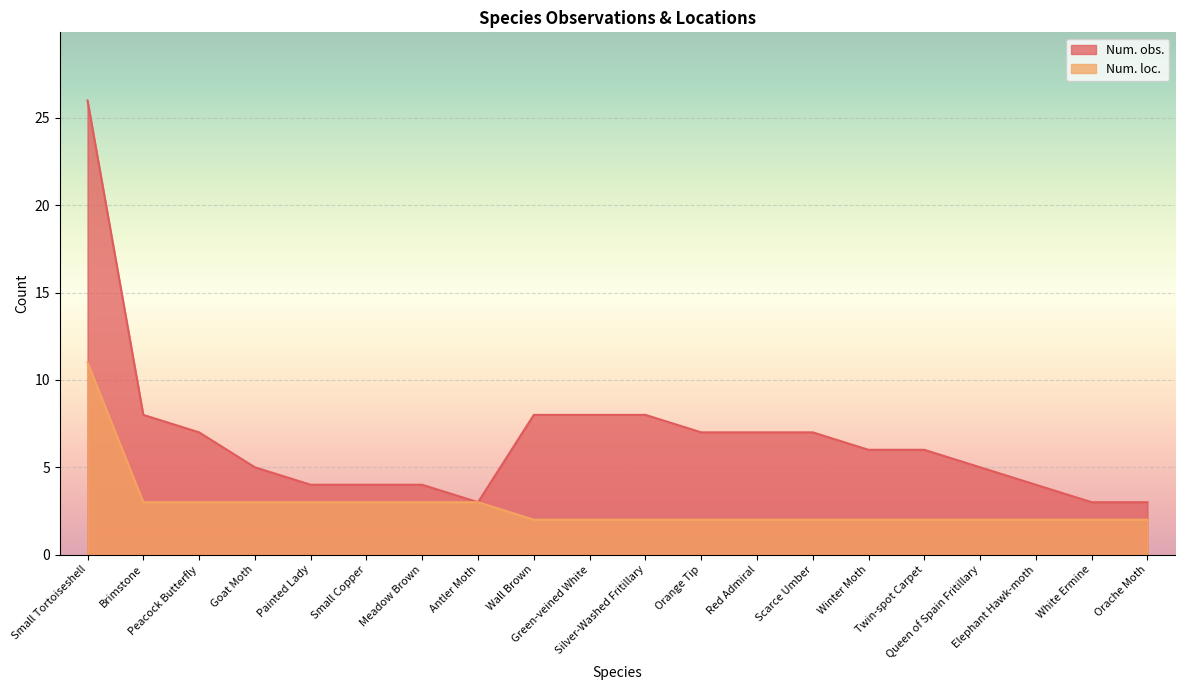

At which category does the chart reach its minimum across all series?

Wall Brown